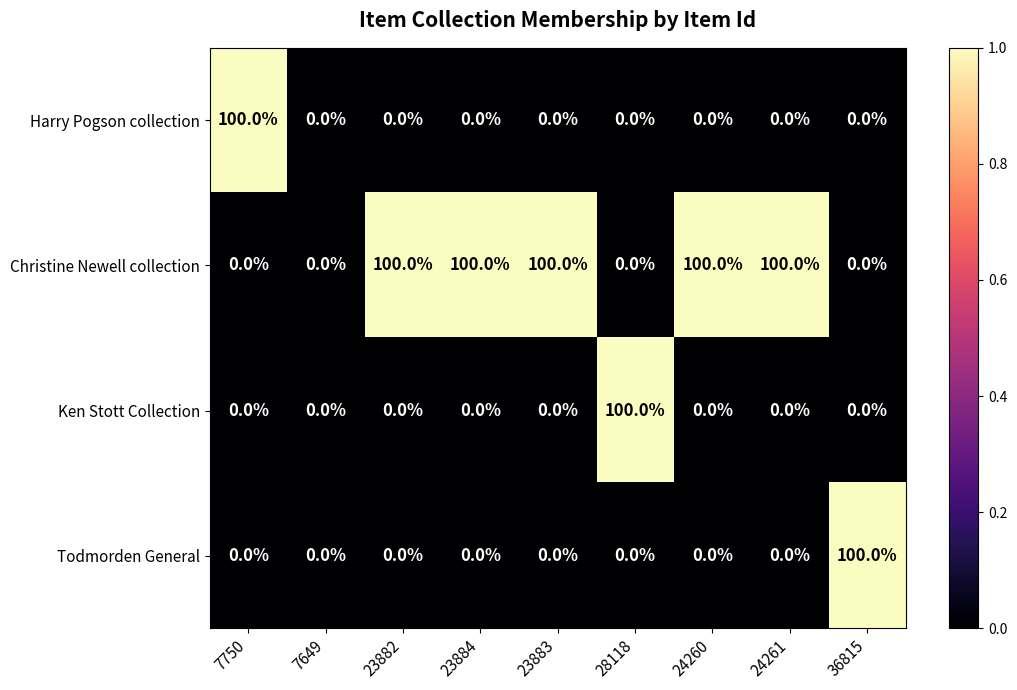

At how many categories does at least one series exceed 12?

8